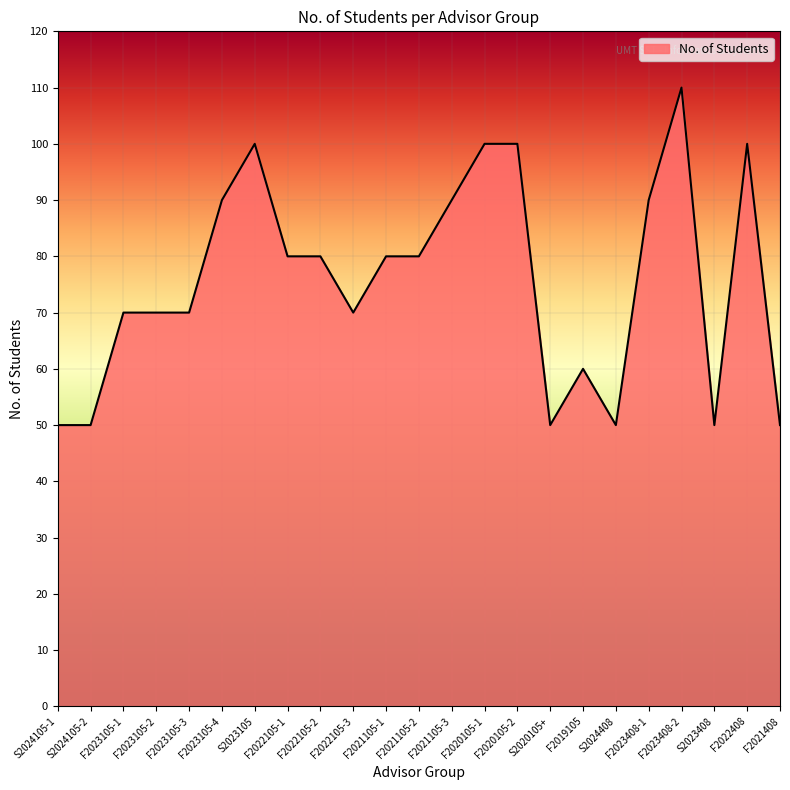

Is it true that the value at F2021408 is 77?

False